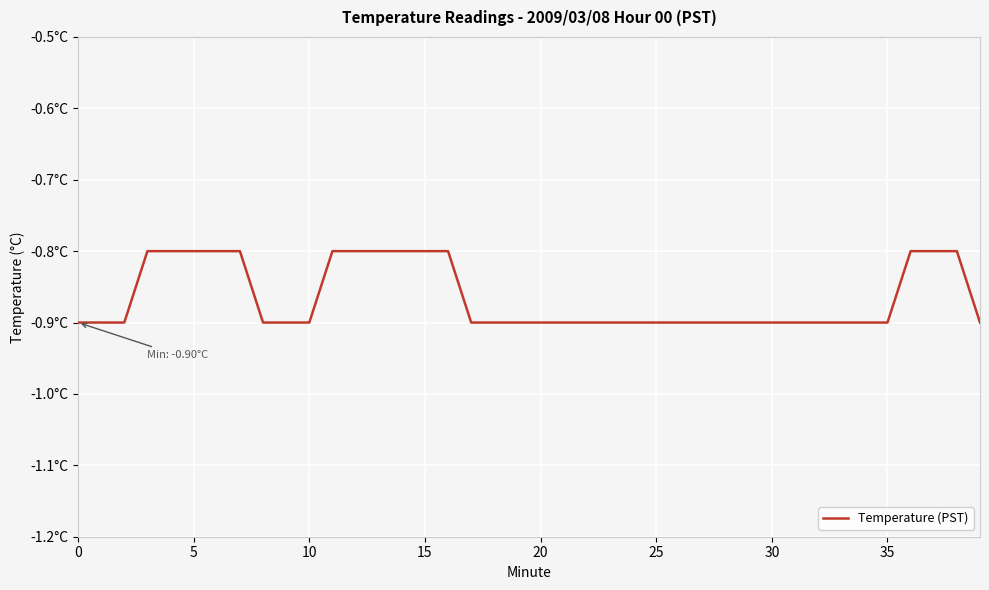

True or false: there are more than 1 points higher than both neighbors.

False